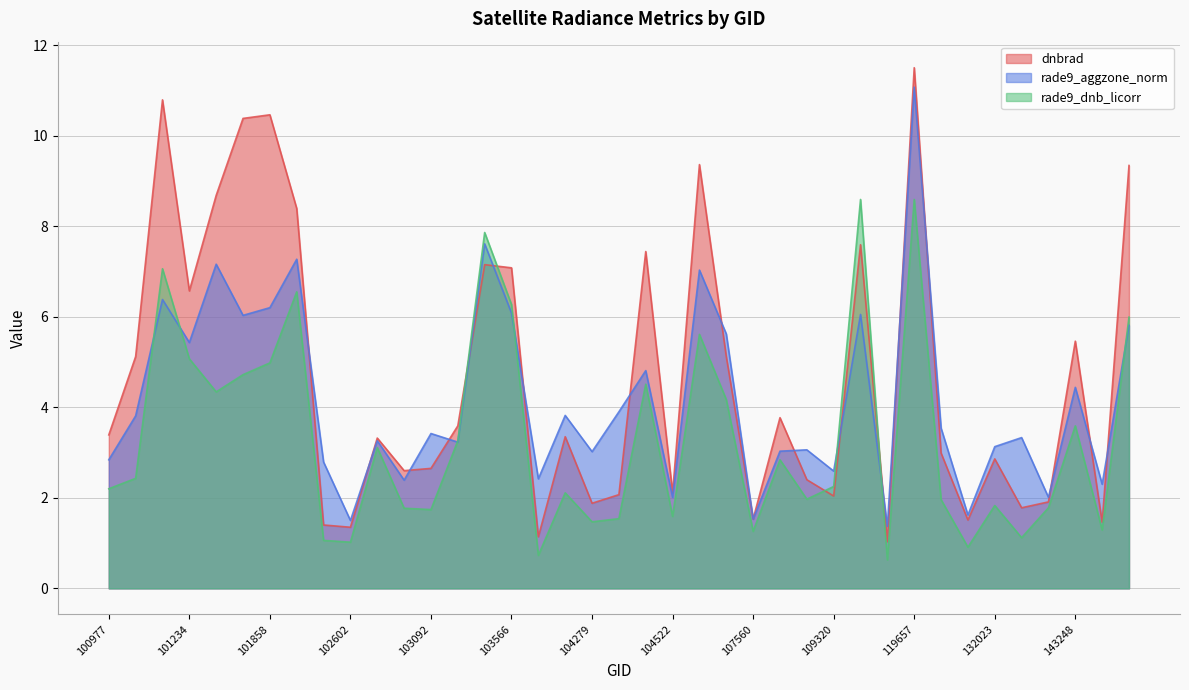

At which category is the sum across all series the highest?

119657